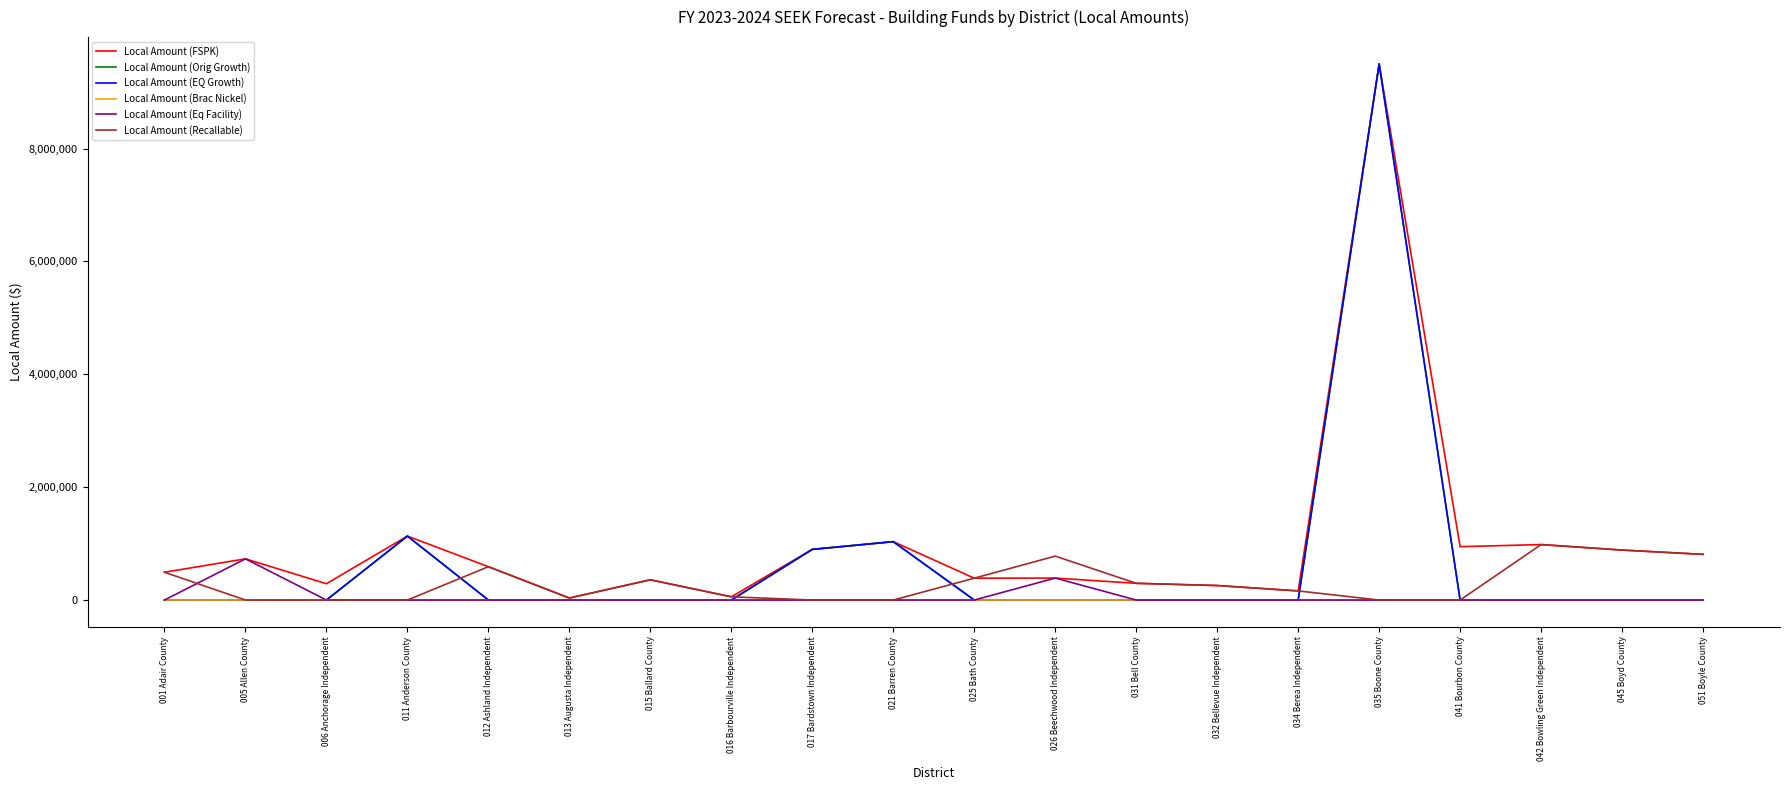

Does the chart display data point markers on the line(s)?

No